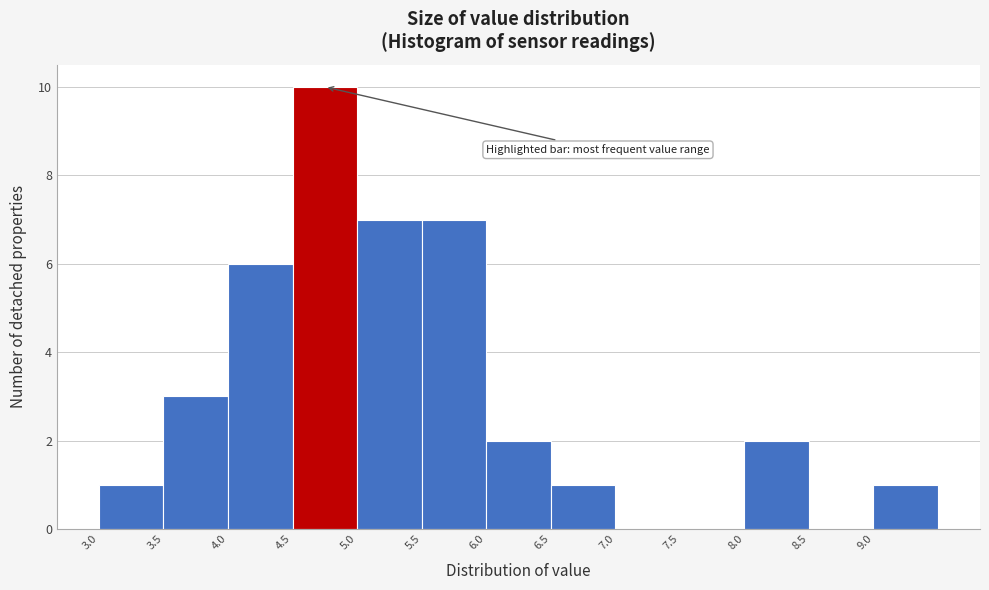

Reading left to right, list every bar in this chart as the range it spans on the x-axis followed by its height. The values are not printed on the chart, so give them approximately, as read against the axis.

3.0 to 3.5: 1
3.5 to 4.0: 3
4.0 to 4.5: 6
4.5 to 5.0: 10
5.0 to 5.5: 7
5.5 to 6.0: 7
6.0 to 6.5: 2
6.5 to 7.0: 1
7.0 to 7.5: 0
7.5 to 8.0: 0
8.0 to 8.5: 2
8.5 to 9.0: 0
9.0 to 9.5: 1